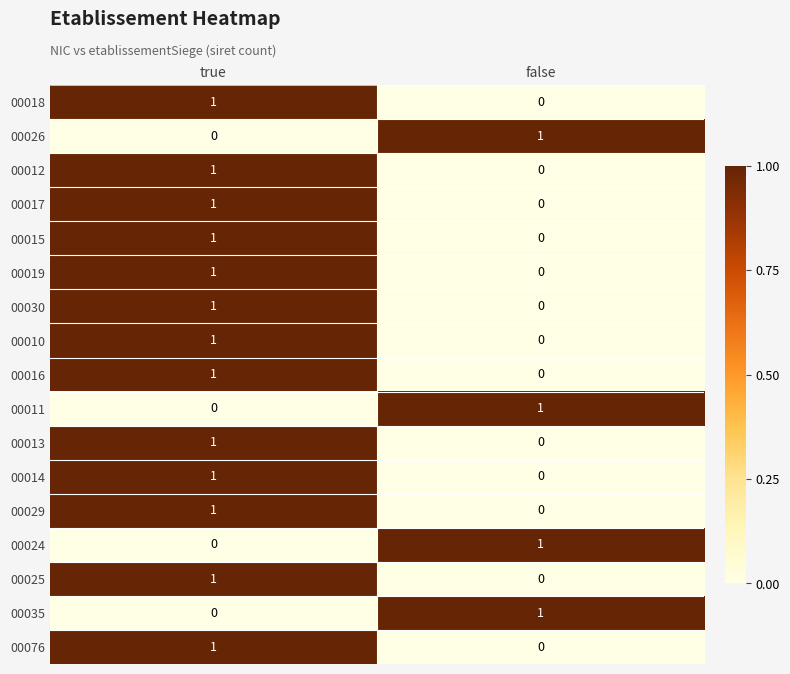

At which label does 00013 reach its minimum?

false